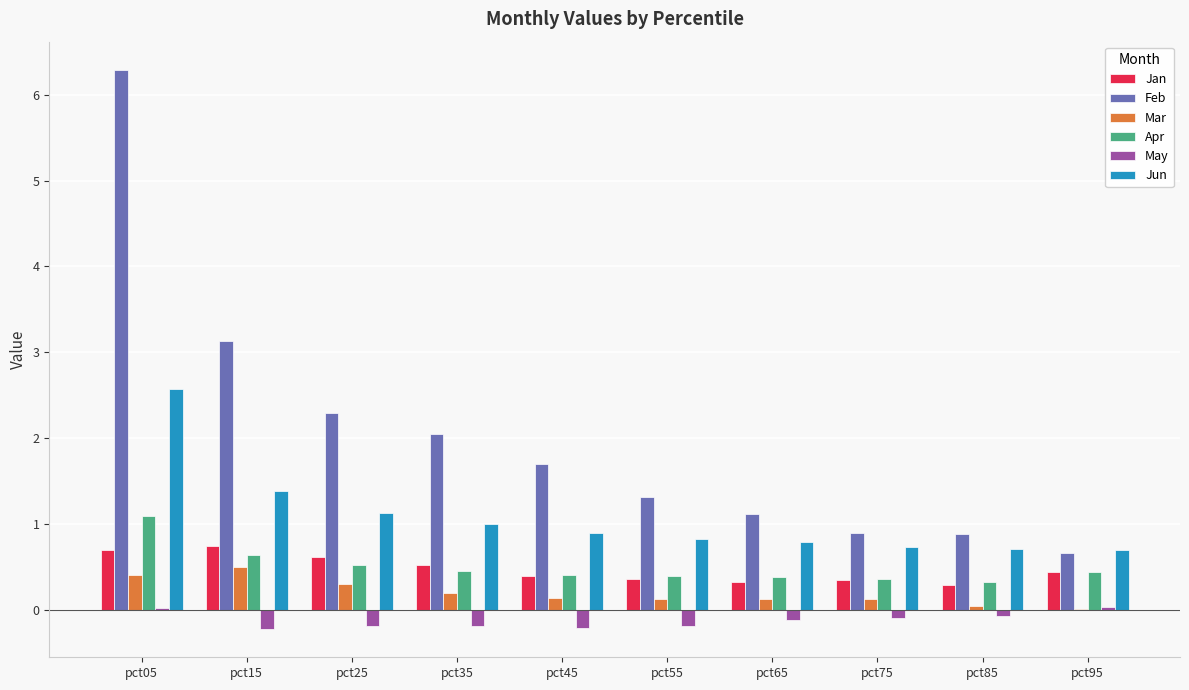

At which category is the sum across all series the highest?

pct05